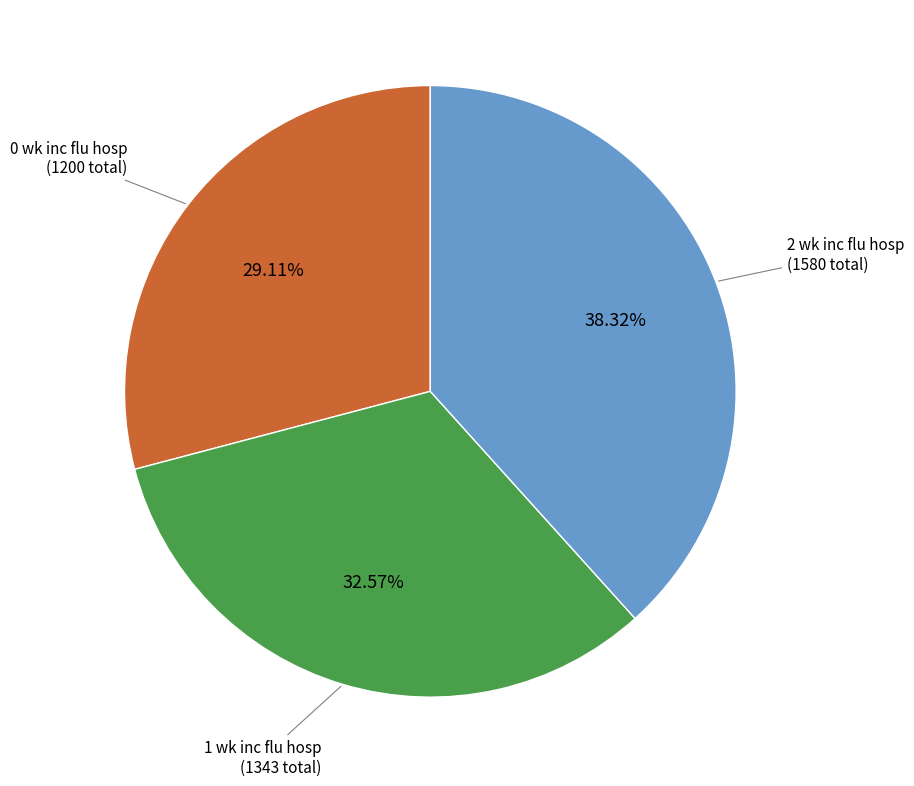

Is there any slice that represents more than half of the pie?

No